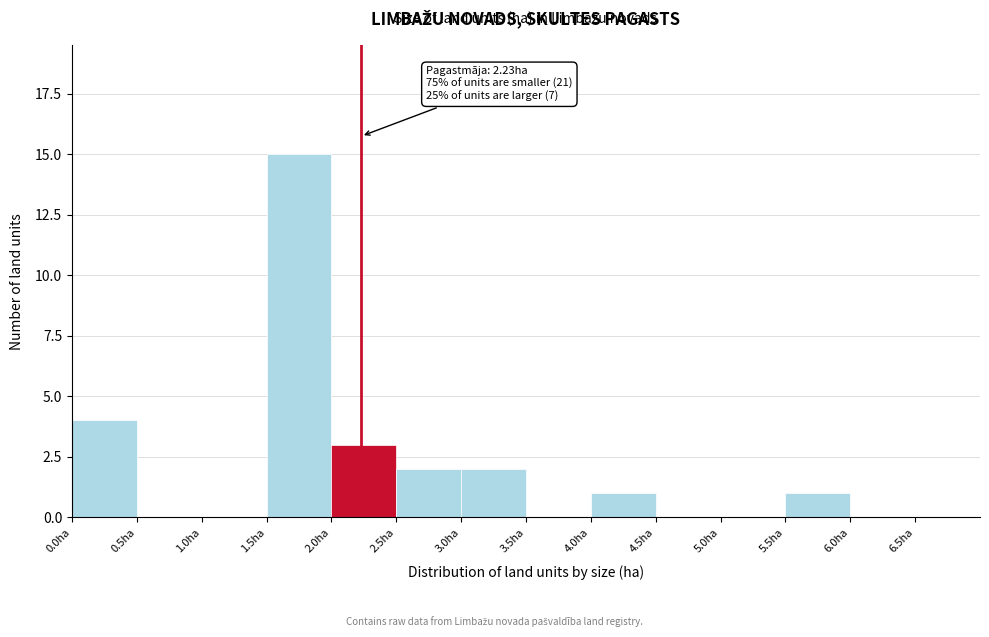

Over which range of the x-axis is the bar tallest?

1.5 to 2.0